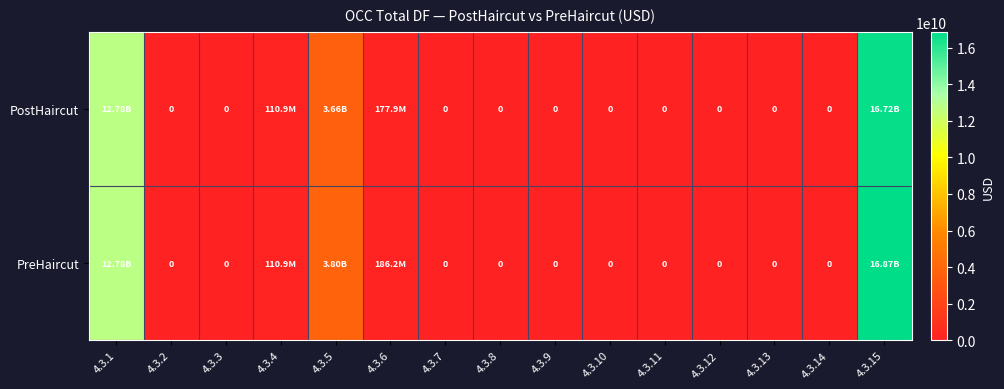

What is the difference between the maximum and minimum values in the PostHaircut series?

16722185549